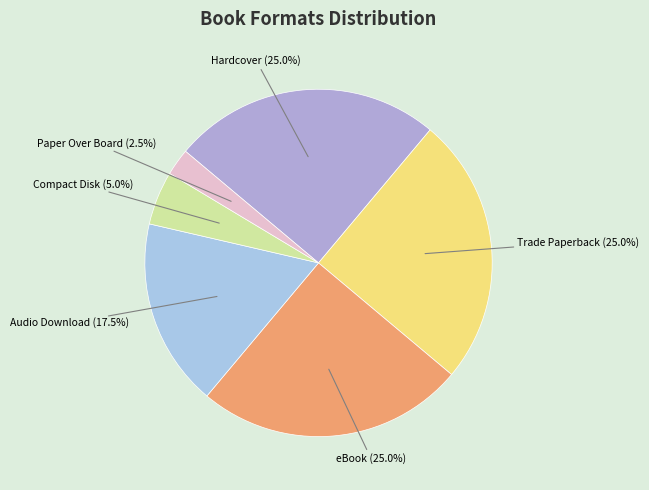

Between eBook and Audio Download, which is larger?

eBook